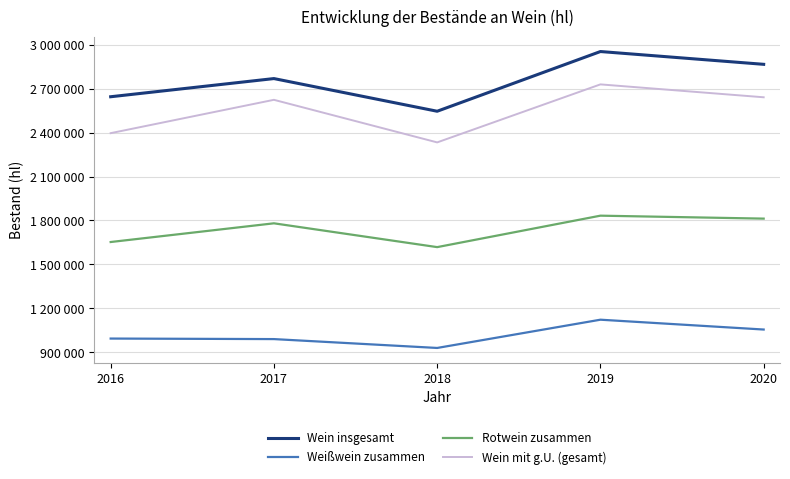

What is the greatest value displayed?

2954151